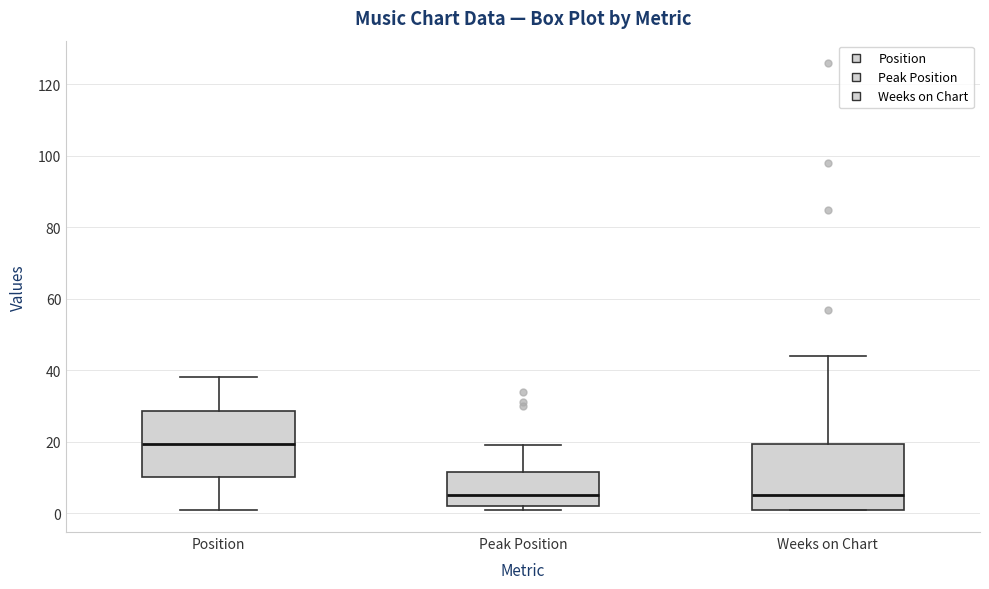

Reading left to right, read every box against the y-axis: the position of its median line, the range the box covers, and the ends of its whiskers. The values are not printed on the chart, so give them approximately, as read against the axis.

Position: median 20, box 10 to 28, whiskers 2 to 38
Peak Position: median 6, box 2 to 12, whiskers 2 (just below the box's lower edge) to 20
Weeks on Chart: median 6, box 2 to 20, whiskers 2 to 44